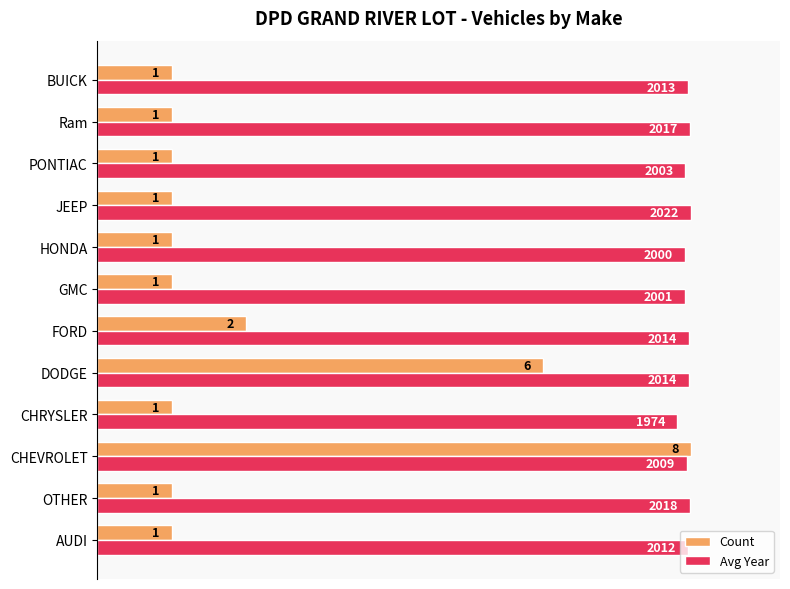

What are all the series names shown in the legend?

Count, Avg Year